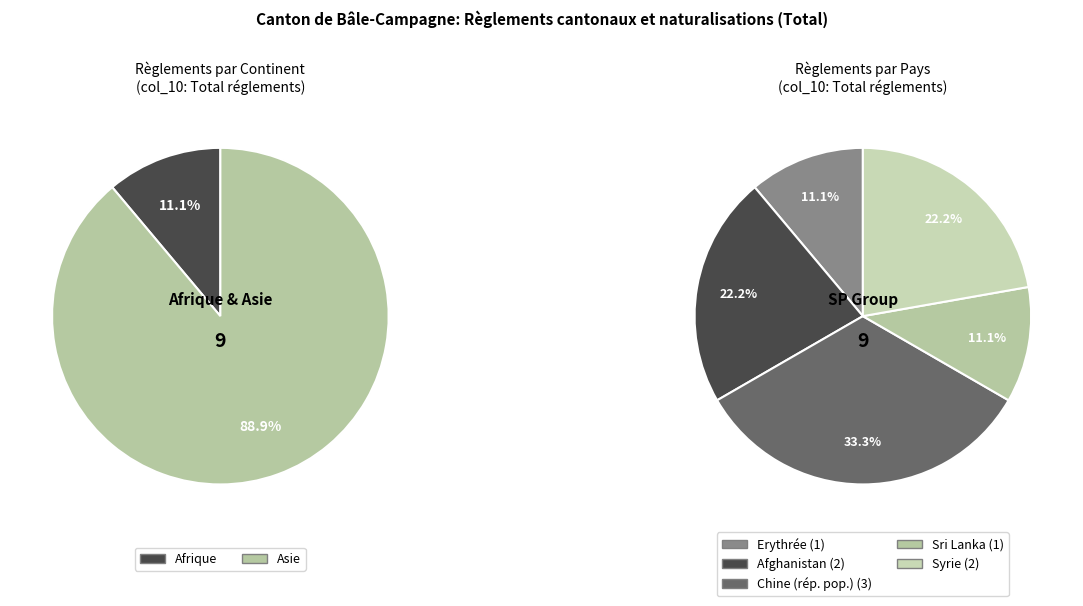

Which has a higher value, Erythrée or Sri Lanka?

Erythrée